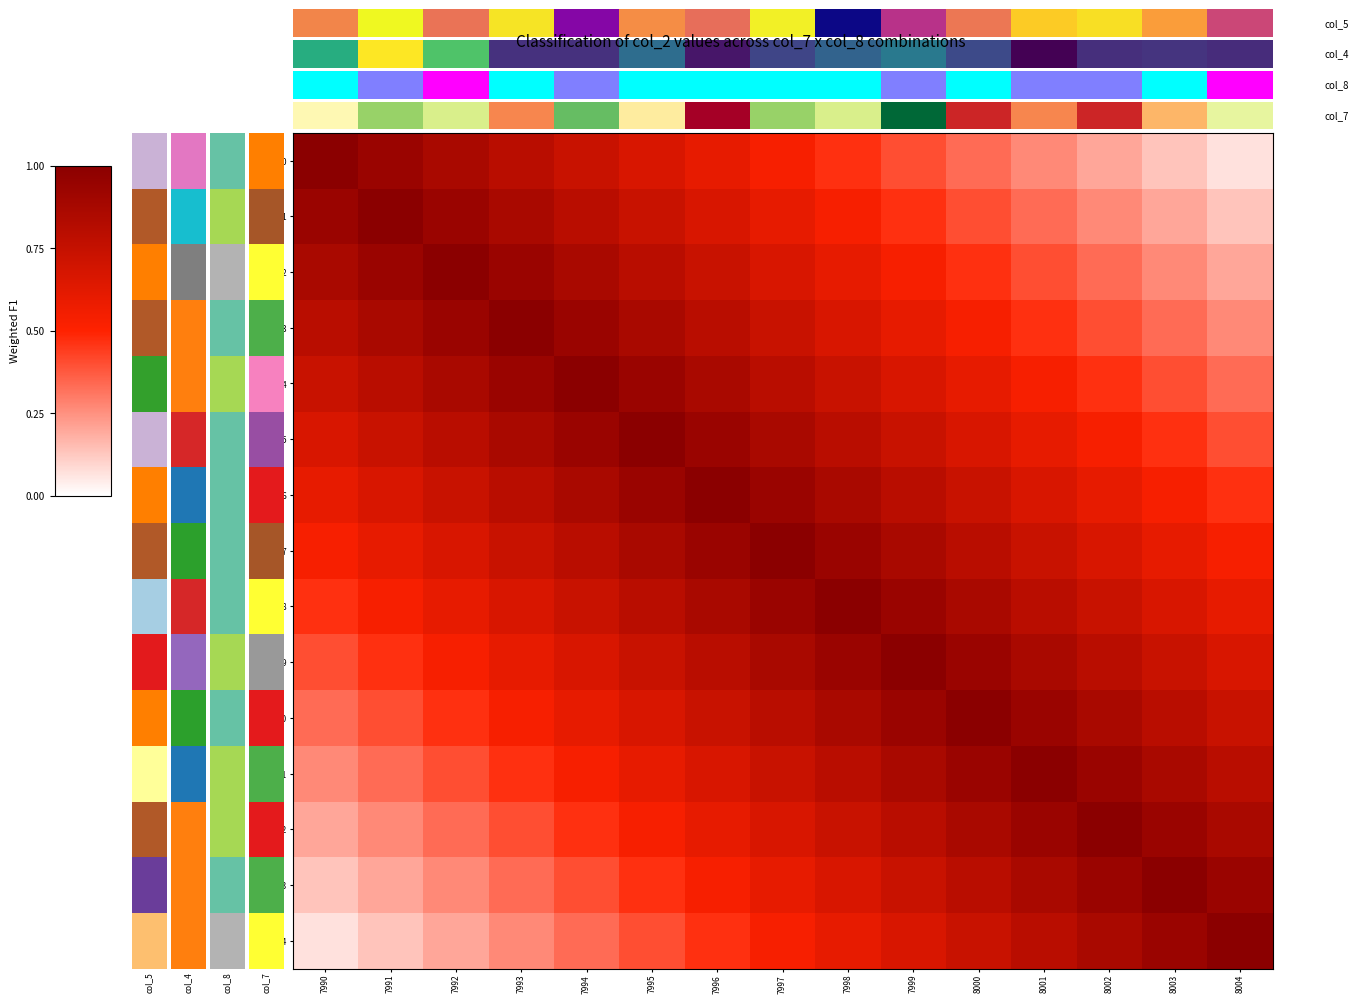

At how many categories does at least one series exceed 0?

15